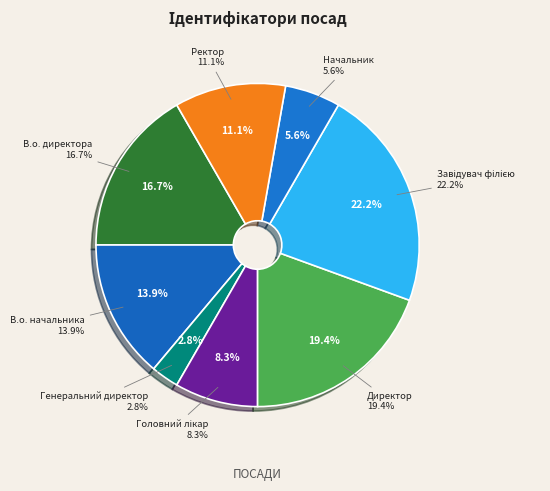

Do В.о. директора and Начальник together represent more than half of the pie?

No